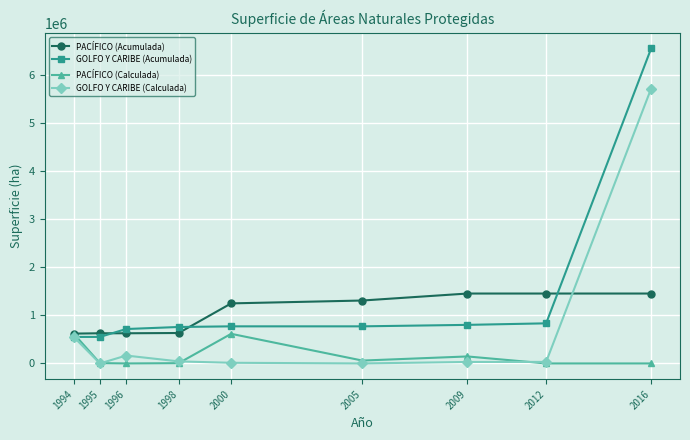

What is the difference between the second highest and minimum values in the PACÍFICO (Calculada) series?

616989.6